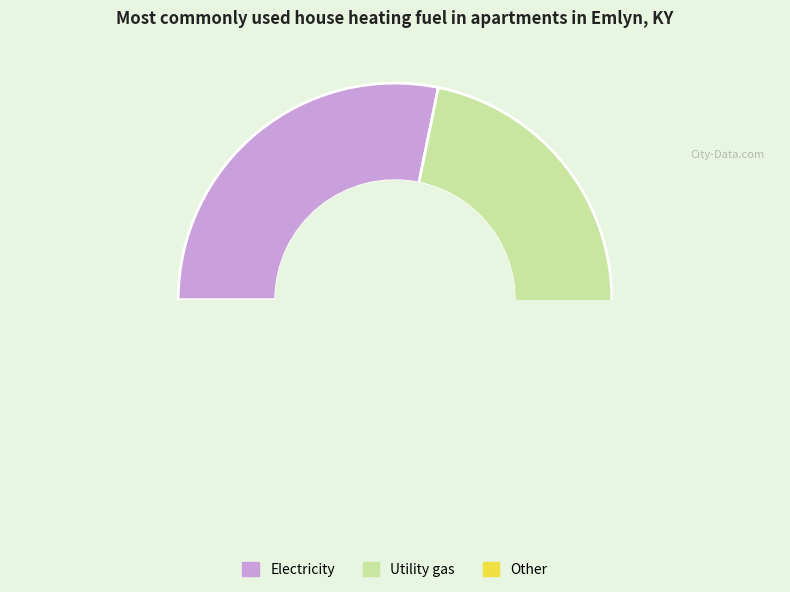

Combined, do 8 and 6 account for over 50%?

No